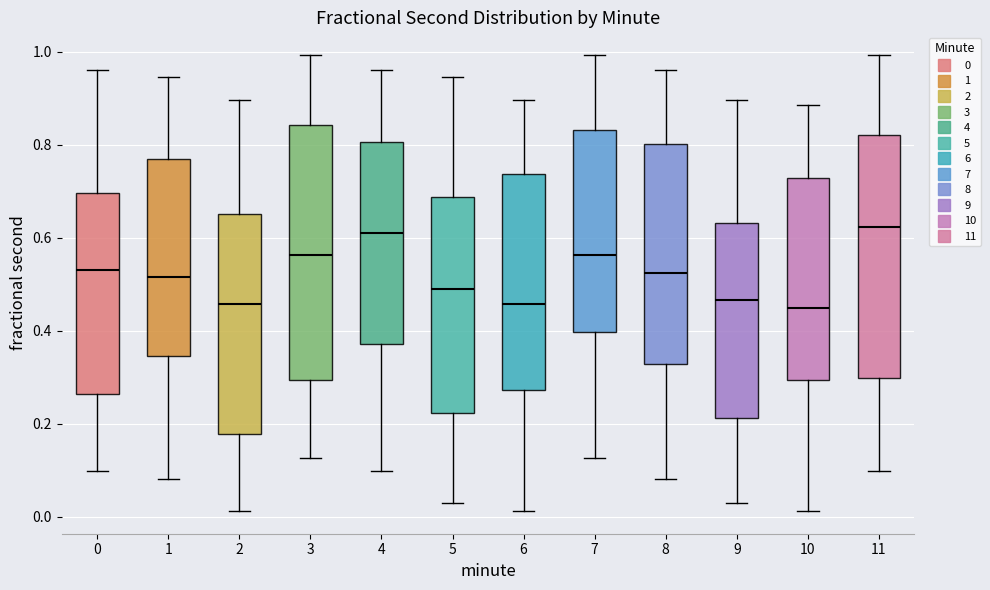

Reading left to right, read every box against the y-axis: the position of its median line, the range the box covers, and the ends of its whiskers. The values are not printed on the chart, so give them approximately, as read against the axis.

0: median 0.54, box 0.26 to 0.70, whiskers 0.10 to 0.96
1: median 0.52, box 0.34 to 0.76, whiskers 0.08 to 0.94
2: median 0.46, box 0.18 to 0.66, whiskers 0.02 to 0.90
3: median 0.56, box 0.30 to 0.84, whiskers 0.12 to 1.00
4: median 0.62, box 0.38 to 0.80, whiskers 0.10 to 0.96
5: median 0.50, box 0.22 to 0.68, whiskers 0.04 to 0.94
6: median 0.46, box 0.28 to 0.74, whiskers 0.02 to 0.90
7: median 0.56, box 0.40 to 0.84, whiskers 0.12 to 1.00
8: median 0.52, box 0.32 to 0.80, whiskers 0.08 to 0.96
9: median 0.46, box 0.22 to 0.64, whiskers 0.04 to 0.90
10: median 0.46, box 0.30 to 0.72, whiskers 0.02 to 0.88
11: median 0.62, box 0.30 to 0.82, whiskers 0.10 to 1.00